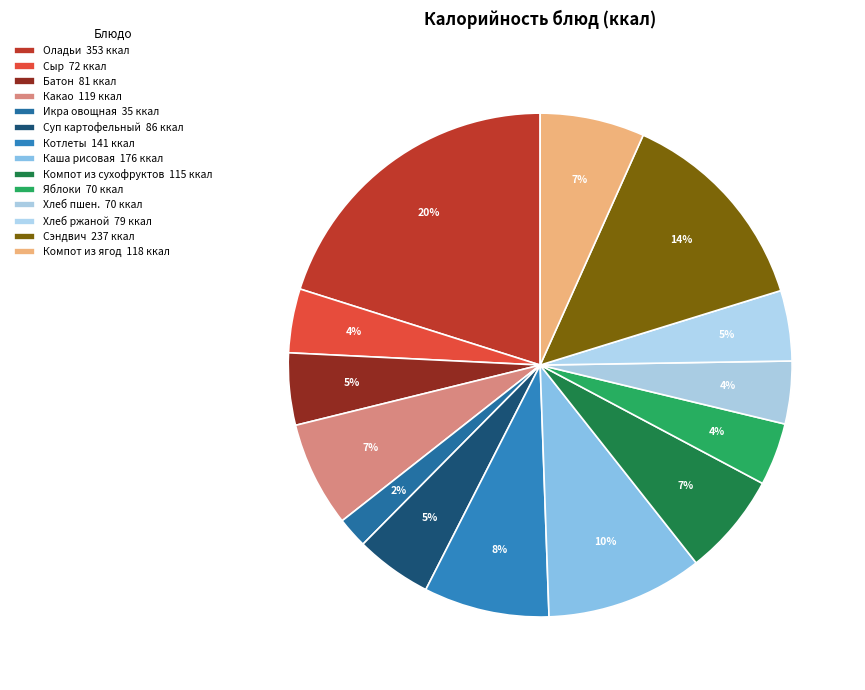

Rank the categories by value from highest to lowest.

Оладьи со сметанным соусом, Сэндвич школьный, Каша рисовая рассыпчатая, Котлеты нежные, Какао с молоком, Компот из фруктов и ягод с/м, Компот из смеси сухофруктов, Суп картофельный с мясными фрикадельками, Батон пектиновый, Хлеб ржано-пшеничный, Сыр (порциями), Яблоки свежие, Хлеб пшеничный, Икра овощная